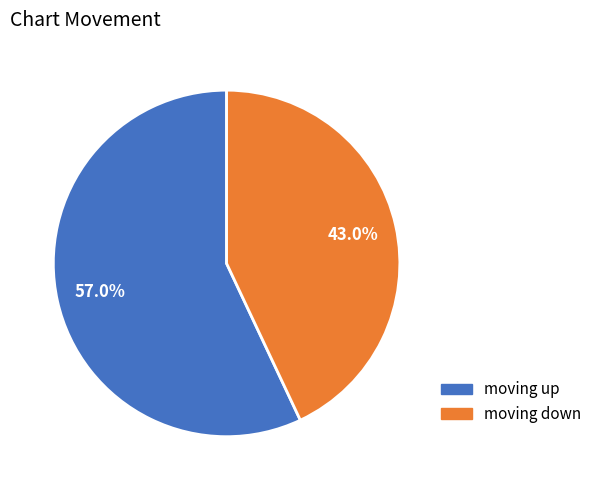

Is there a majority slice in this chart?

Yes